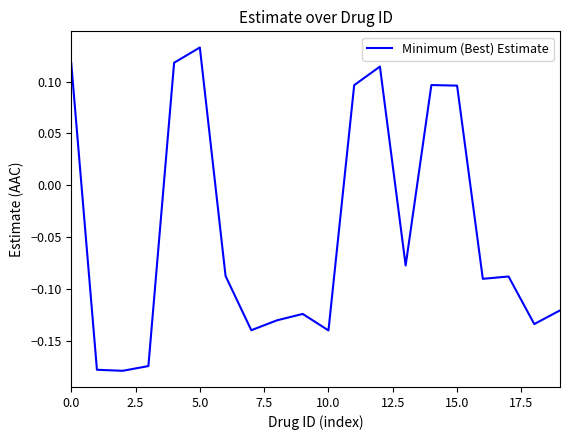

What is the difference between the maximum and minimum values?

0.3